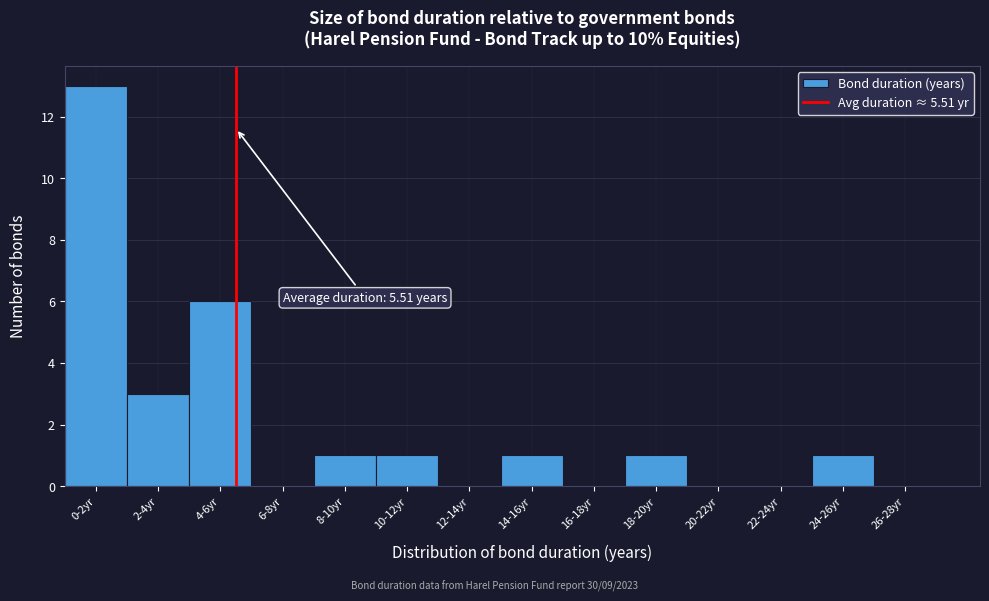

Reading left to right, extract all data points from this chart.

0-2yr=13	2-4yr=3	4-6yr=6	6-8yr=0	8-10yr=1	10-12yr=1	12-14yr=0	14-16yr=1	16-18yr=0	18-20yr=1	20-22yr=0	22-24yr=0	24-26yr=1	26-28yr=0